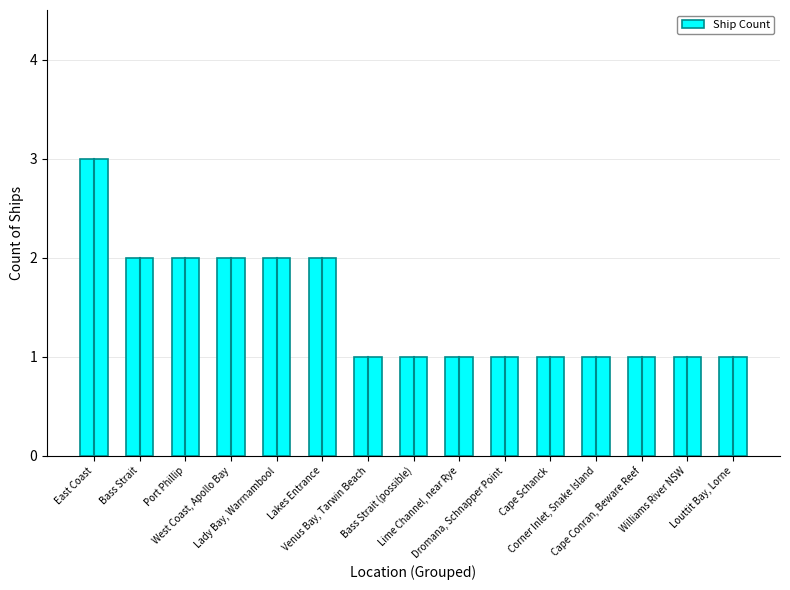

What is the difference between the values at West Coast, Apollo Bay and Cape Schanck?

1